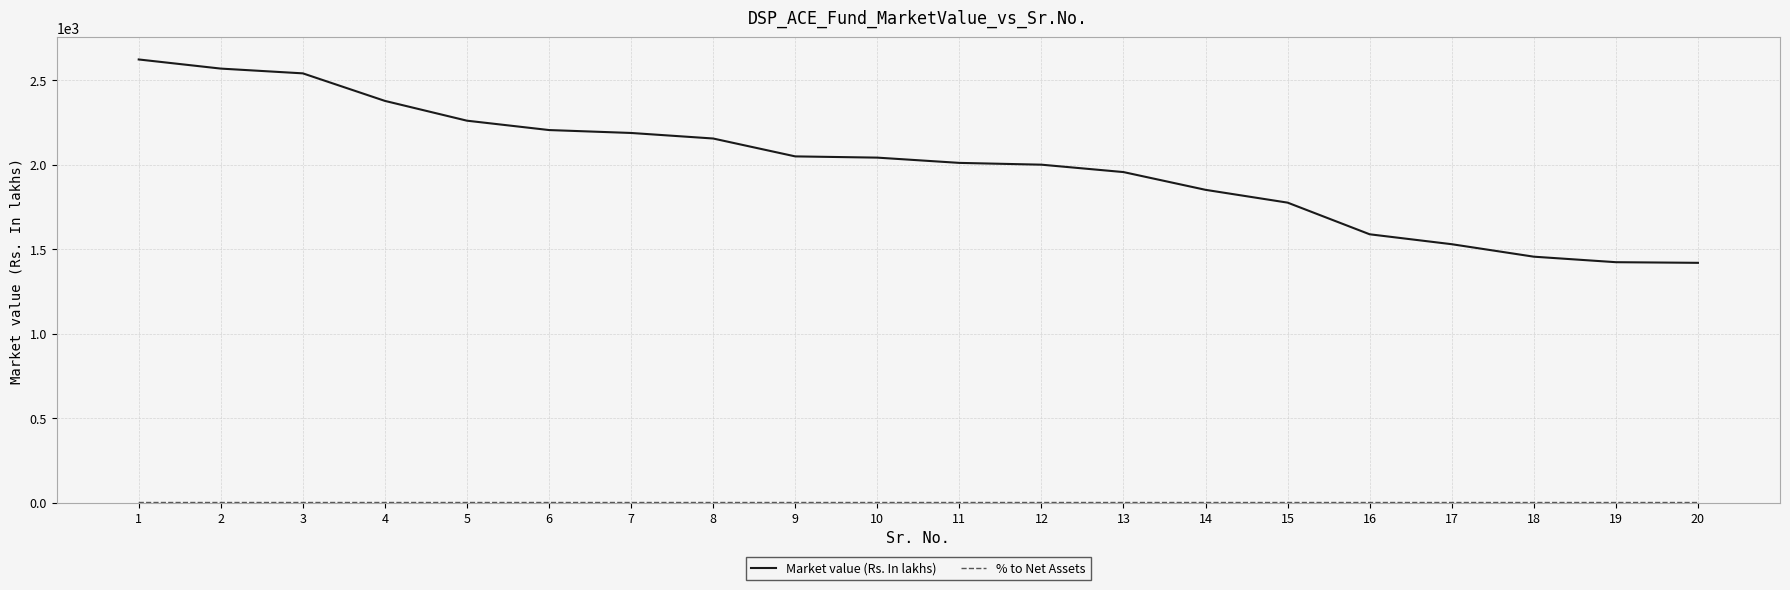

Which series changed the most between 1 and 16?

Market value (Rs. In lakhs)